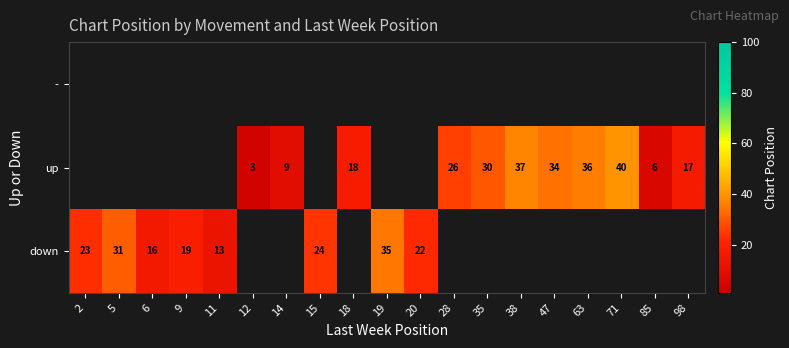

The down series shows 19 at 9. True or false?

True